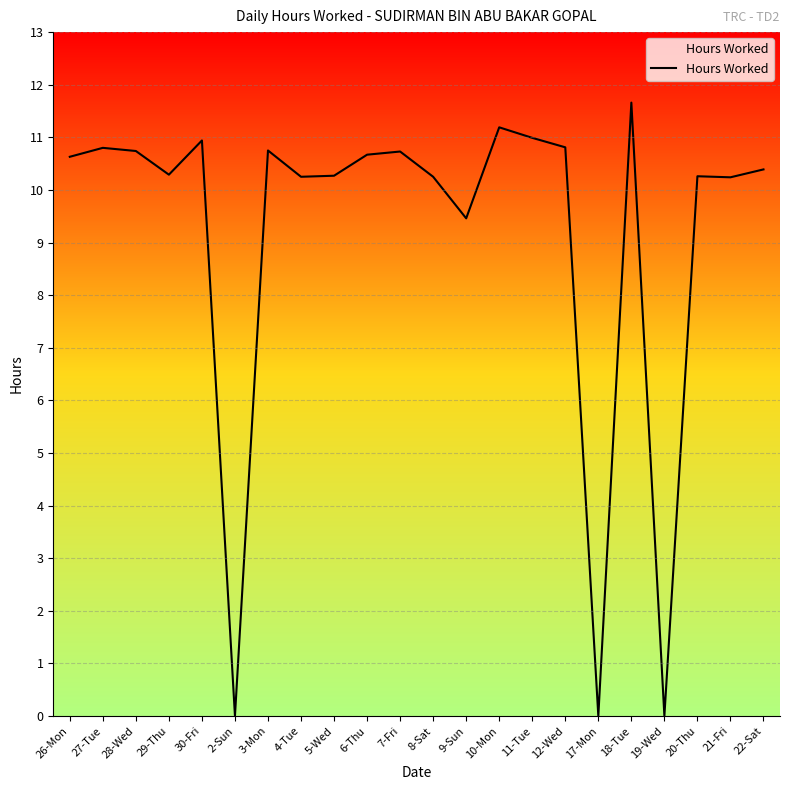

What position from the left is 29-Thu?

4